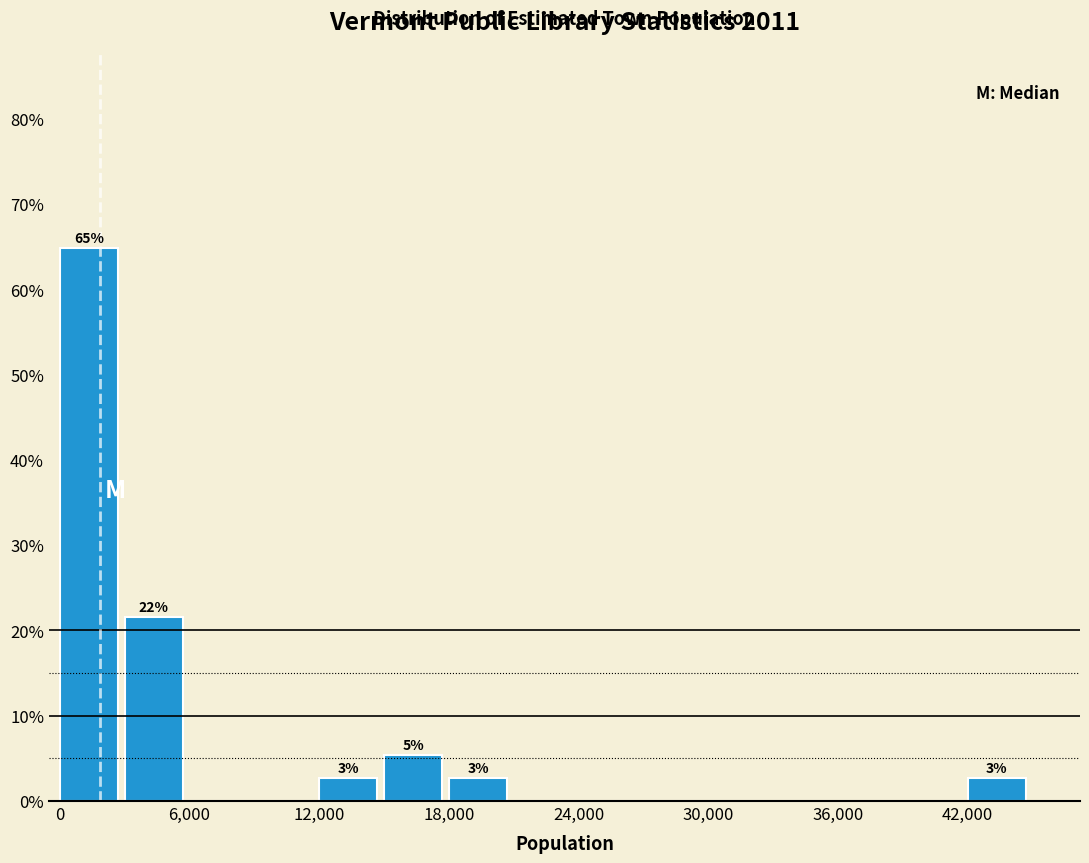

Read against the x-axis, roughly where is the centre of the tallest bar?

1000